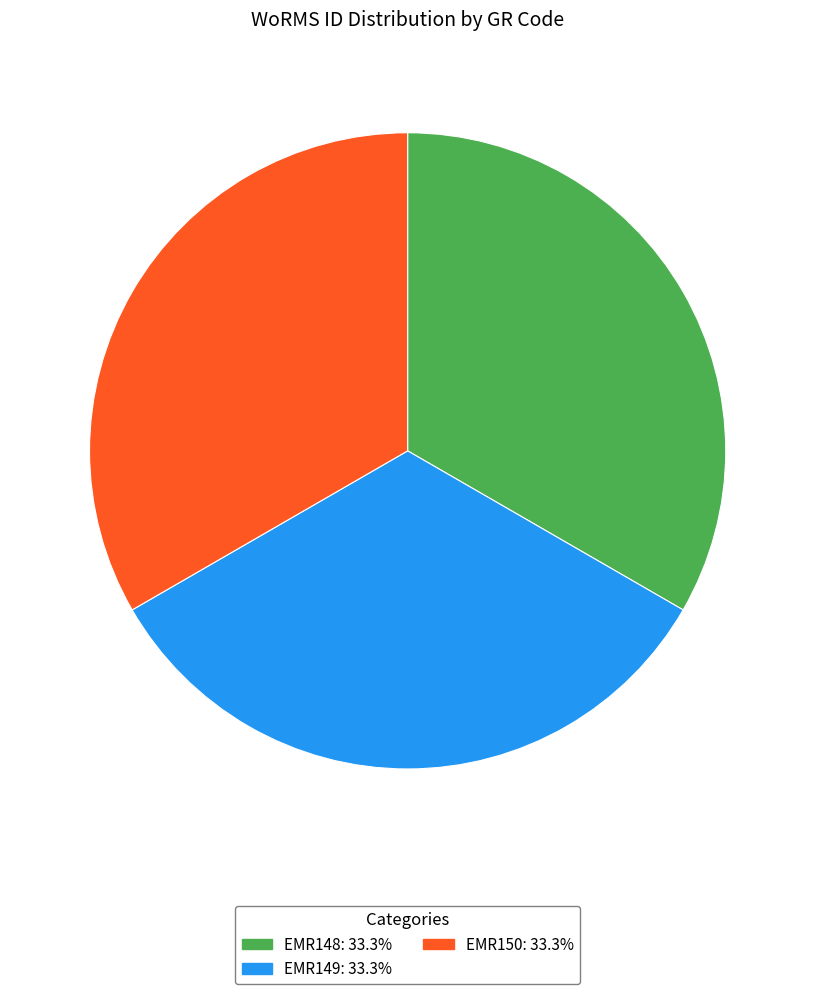

The EMR148 slice represents 33% of the pie. True or false?

True